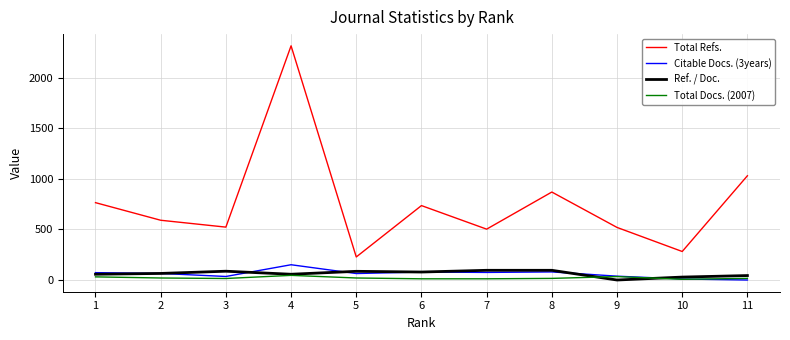

What is the sum of all Total Refs. values?

8365